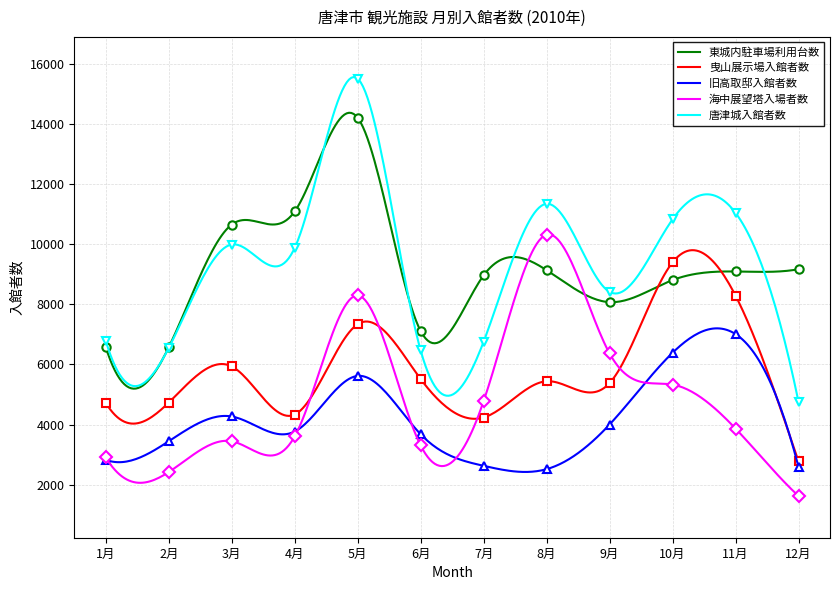

Where is the first local minimum for 曳山展示場入館者数?

4月